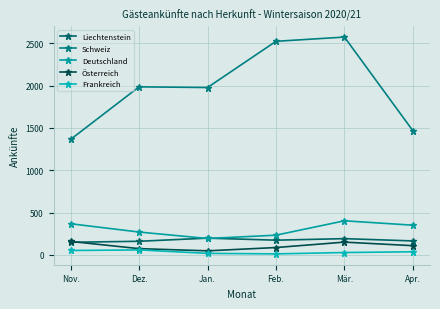

True or false: Frankreich and Österreich intersect in this chart.

False